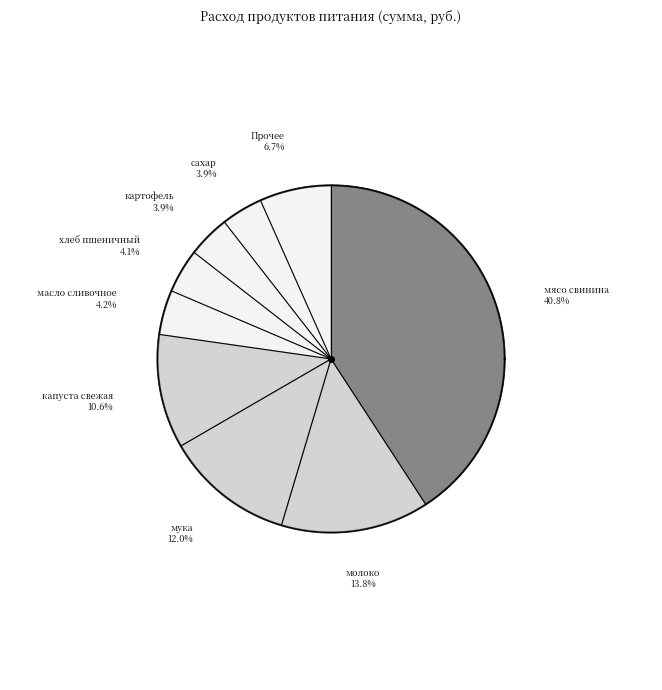

What is the largest slice in the pie chart?

мясо свинина